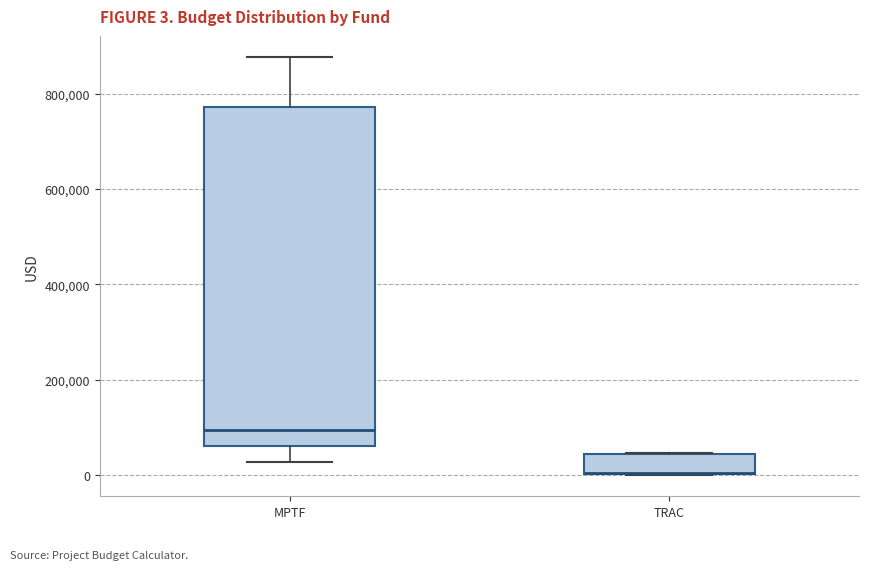

Which box is the tallest, from its lower edge to its upper edge?

MPTF